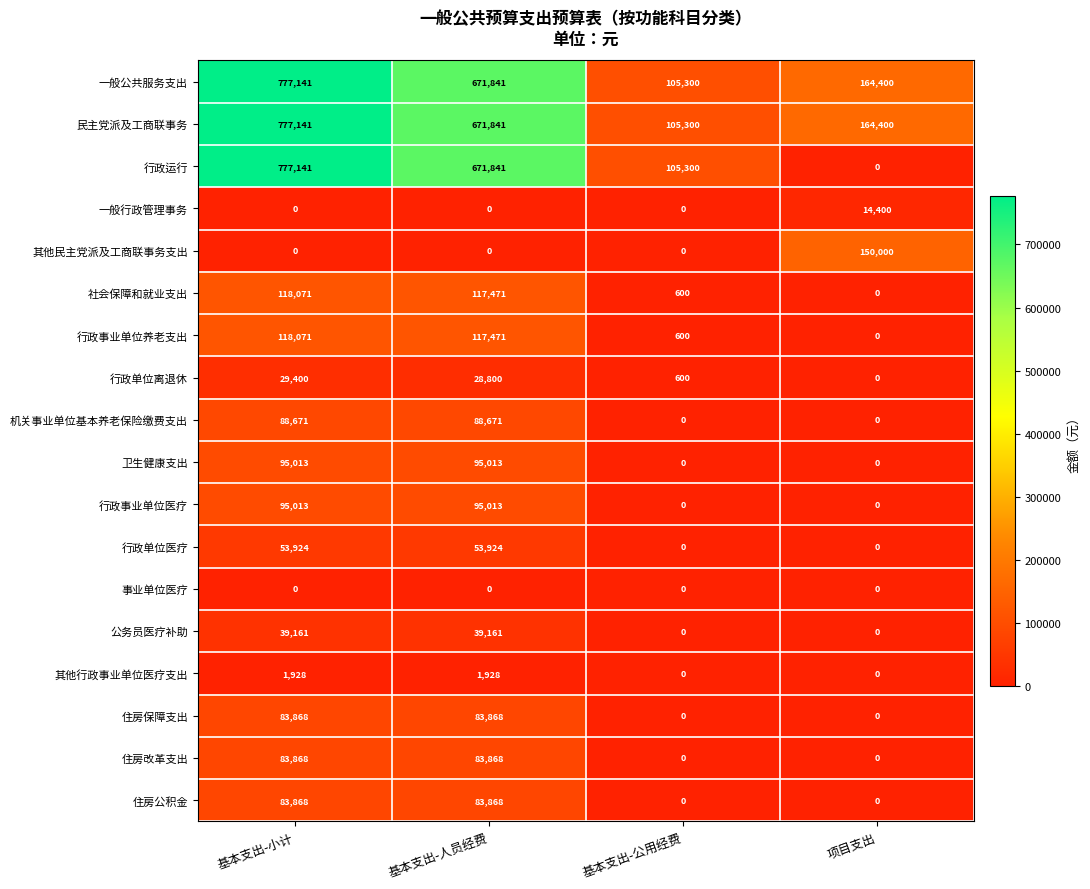

True or false: 社会保障和就业支出 has a value of 68280 at 项目支出.

False